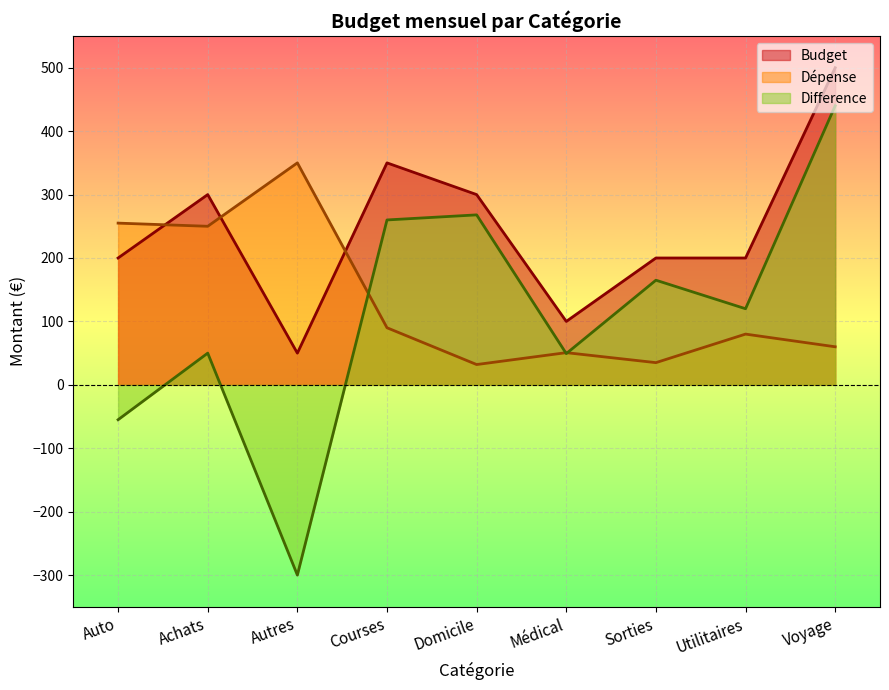

How many interior local peaks does the Difference series have?

3